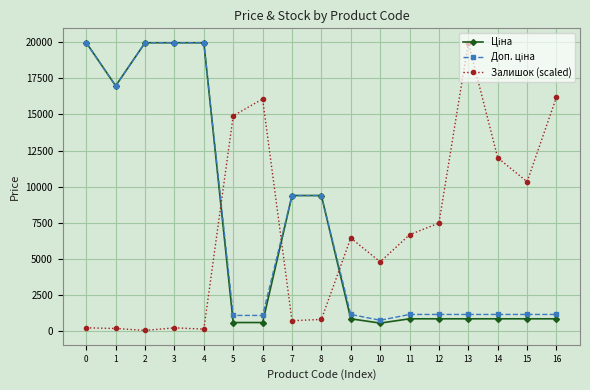

Which series changed the most between 5 and 8?

Залишок (scaled)